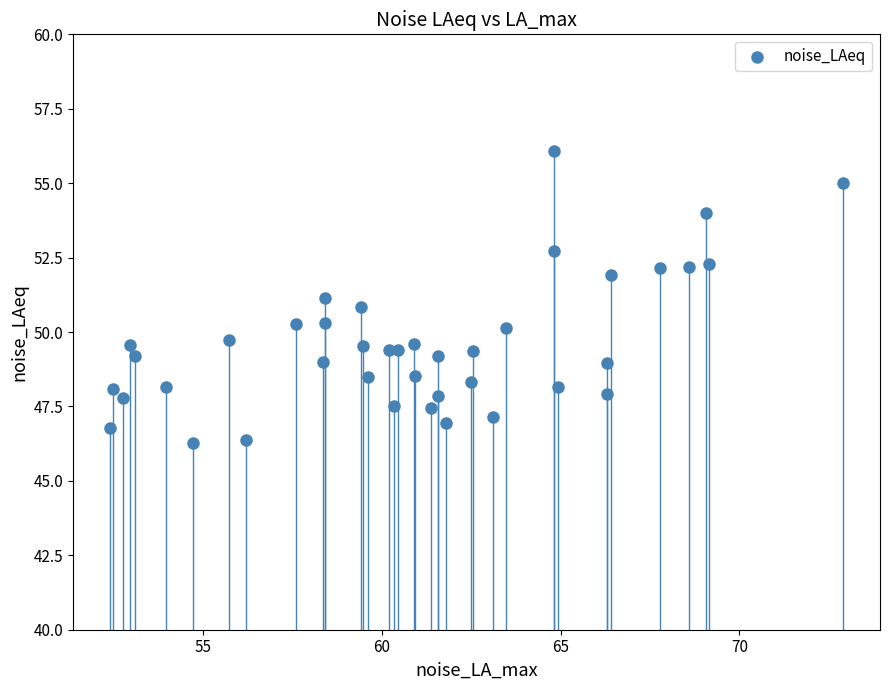

What is the range of Y values (max minus min)?

9.8